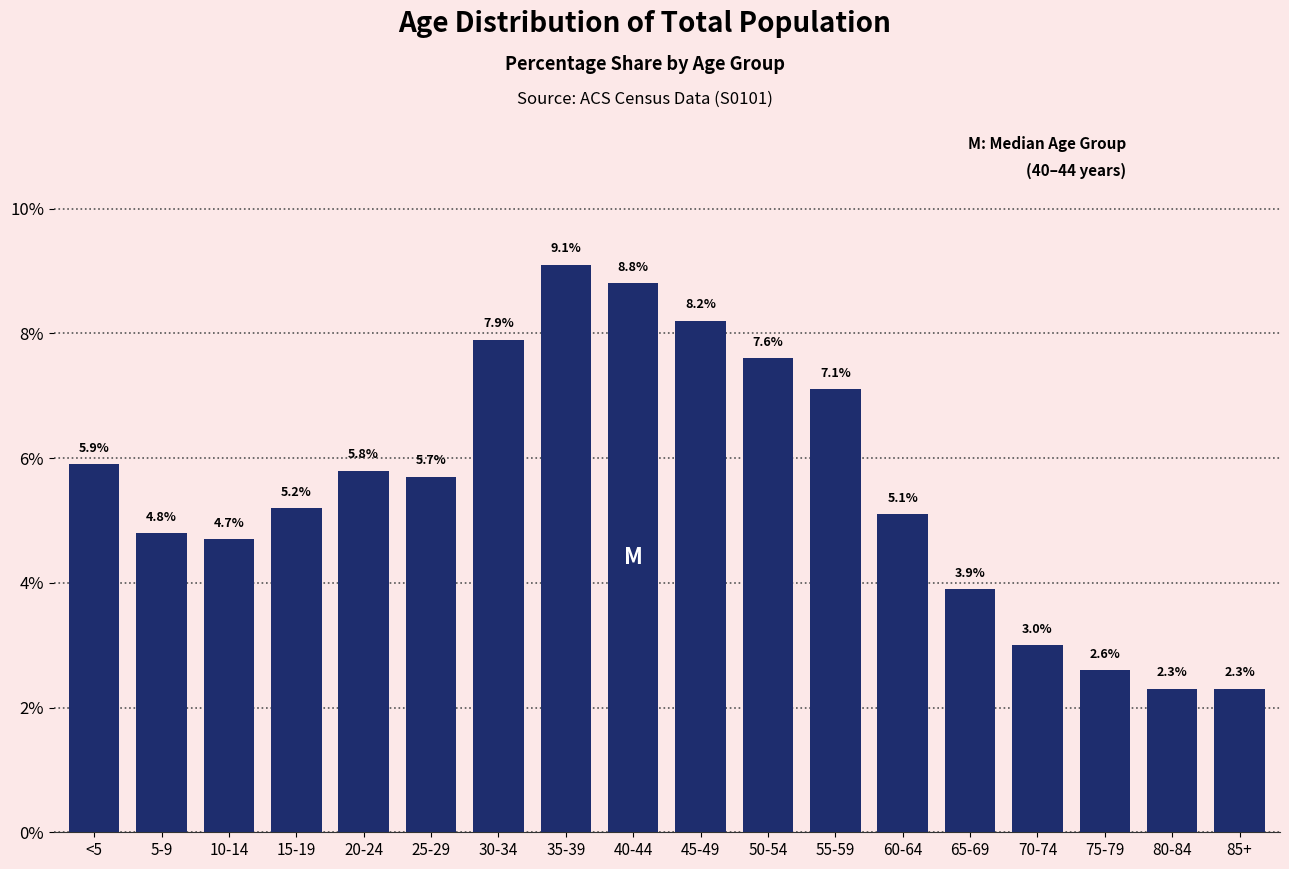

Reading left to right, what are all the values shown in this chart?

<5=5.9	5-9=4.8	10-14=4.7	15-19=5.2	20-24=5.8	25-29=5.7	30-34=7.9	35-39=9.1	40-44=8.8	45-49=8.2	50-54=7.6	55-59=7.1	60-64=5.1	65-69=3.9	70-74=3.0	75-79=2.6	80-84=2.3	85+=2.3